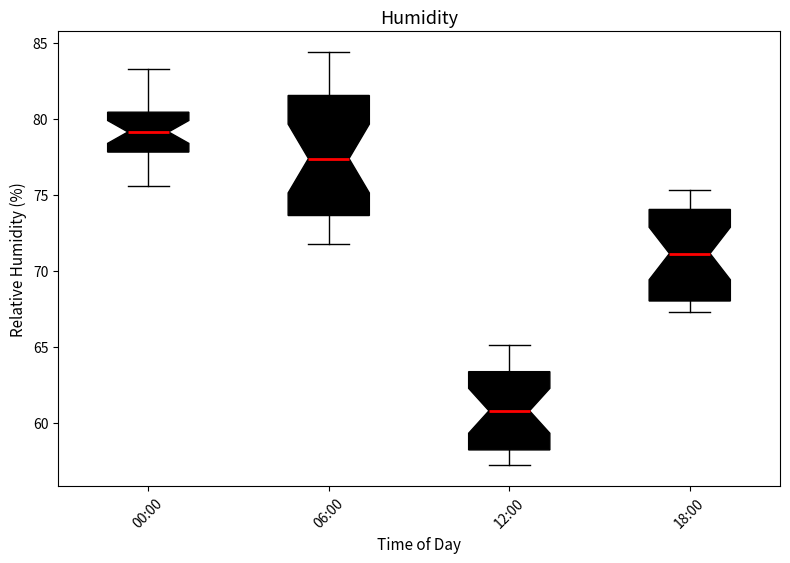

Reading left to right, read every box against the y-axis: the position of its median line, the range the box covers, and the ends of its whiskers. The values are not printed on the chart, so give them approximately, as read against the axis.

00:00: median 79.0, box 78.0 to 80.5, whiskers 75.5 to 83.5
06:00: median 77.5, box 73.5 to 81.5, whiskers 72.0 to 84.5
12:00: median 61.0, box 58.0 to 63.5, whiskers 57.0 to 65.0
18:00: median 71.0, box 68.0 to 74.0, whiskers 67.5 to 75.5